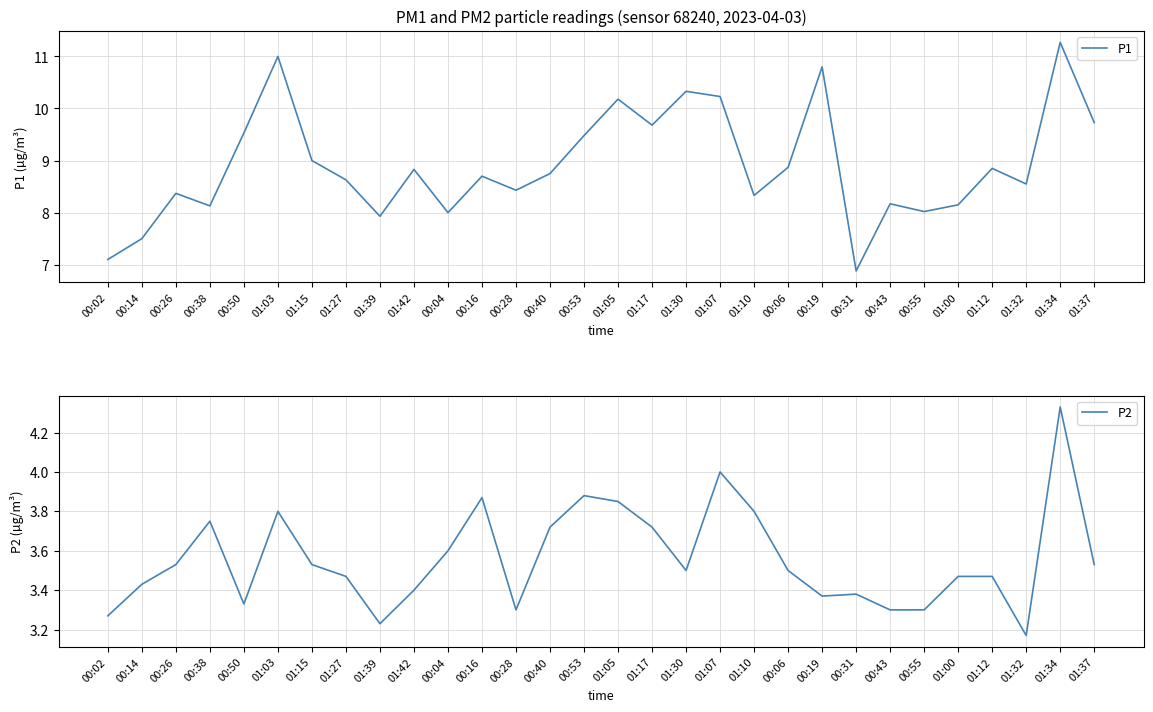

Rank the series at 00:50 from lowest to highest value.

P2, P1